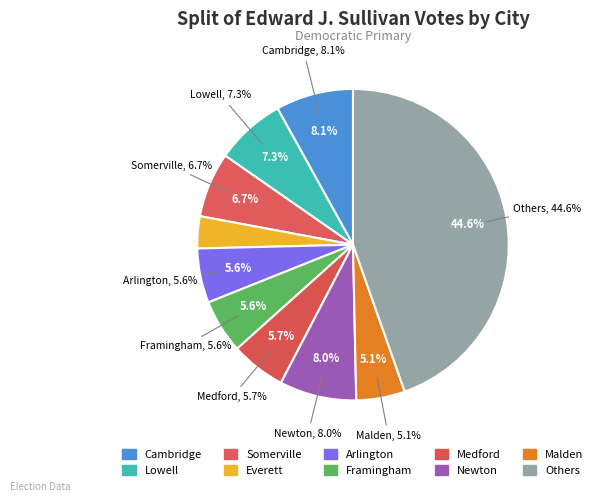

Is there a majority slice in this chart?

No